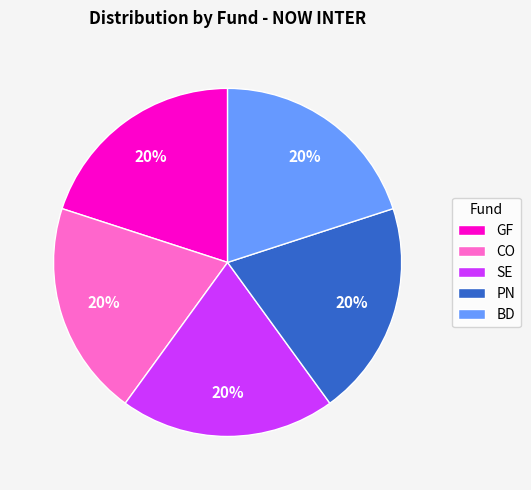

What percentage is the CO slice, to the nearest percent?

20%